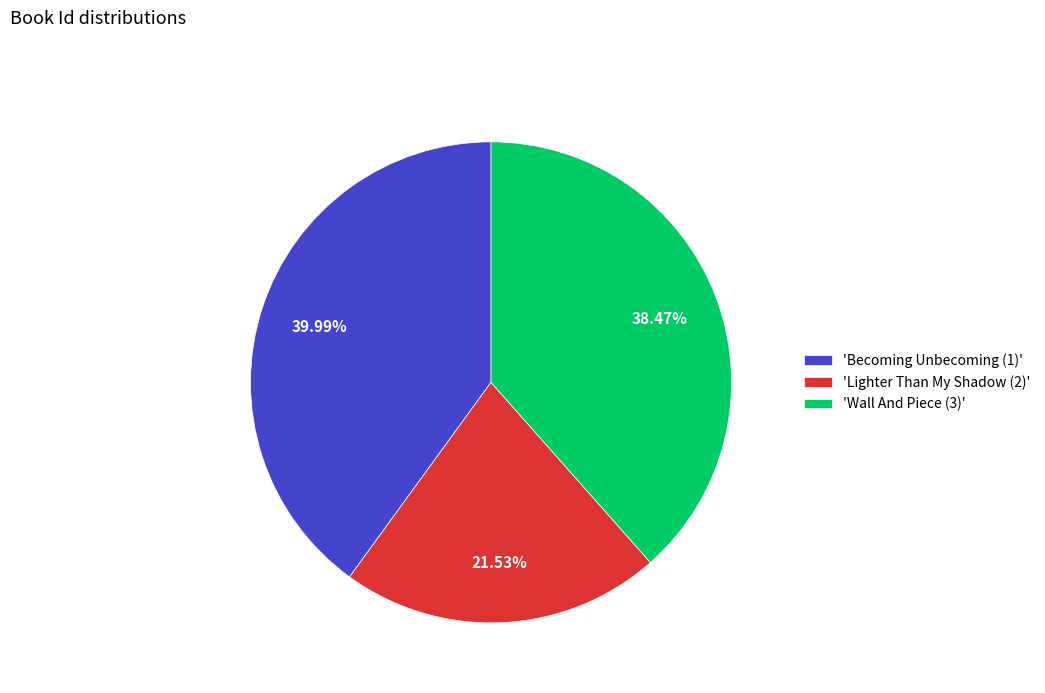

How many segments does this pie chart have?

3